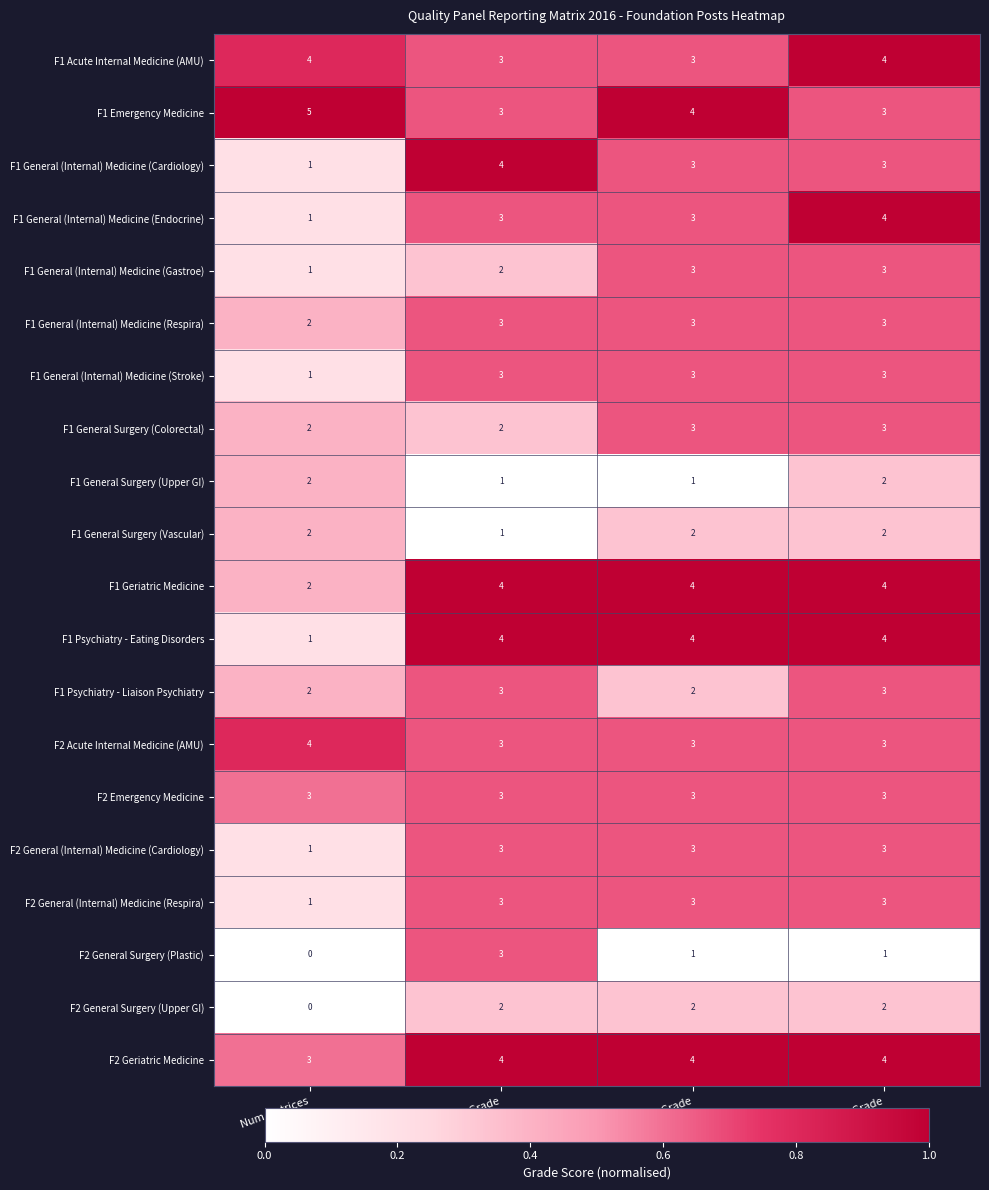

Which series changed the most between Num Matrices and SWE Grade?

F1 Psychiatry - Eating Disorders